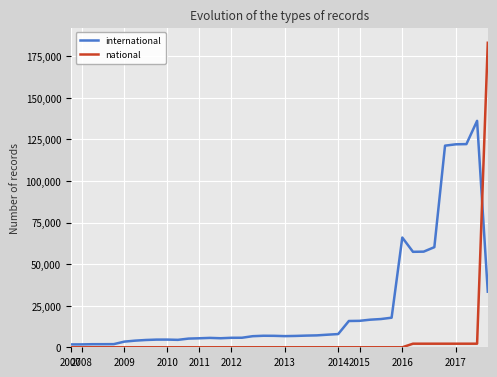

Which series has the largest total across all categories?

international